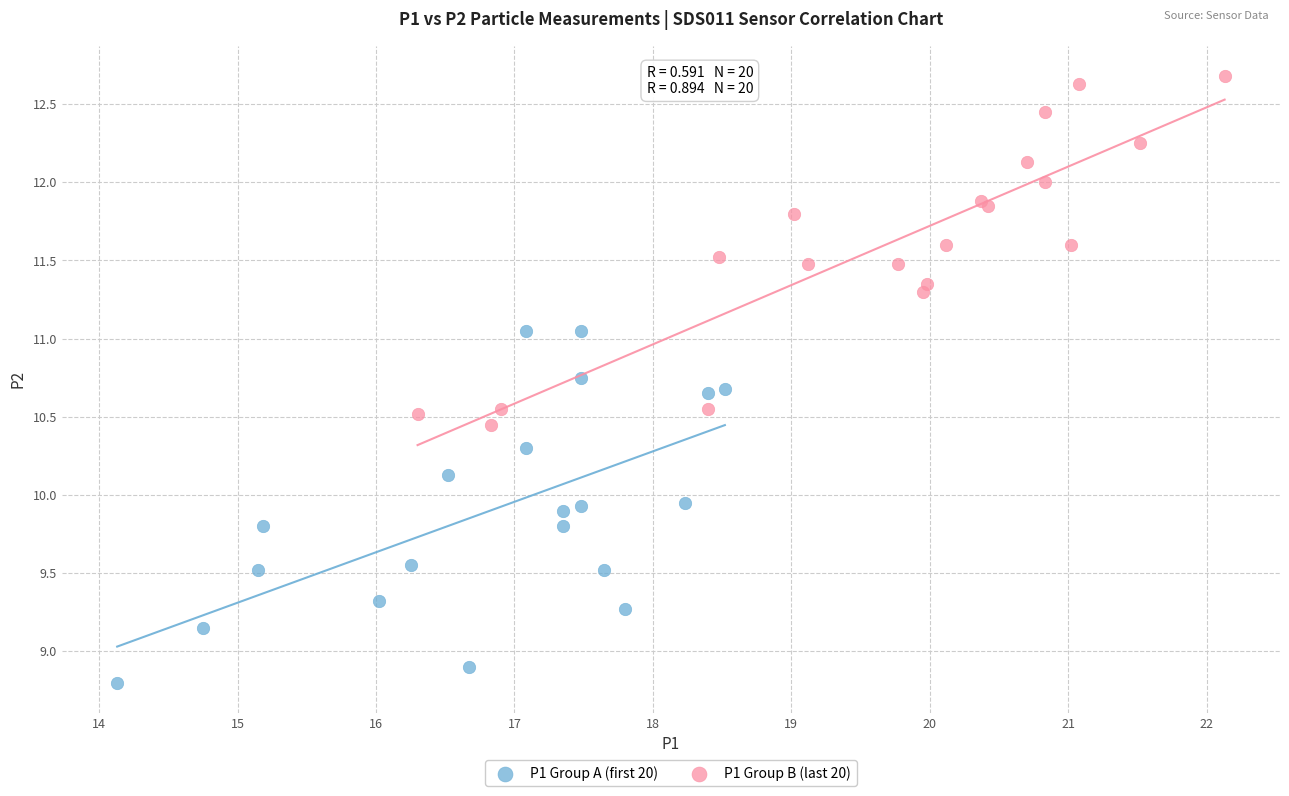

Which series reaches the maximum Y coordinate?

P1 Group B (last 20)